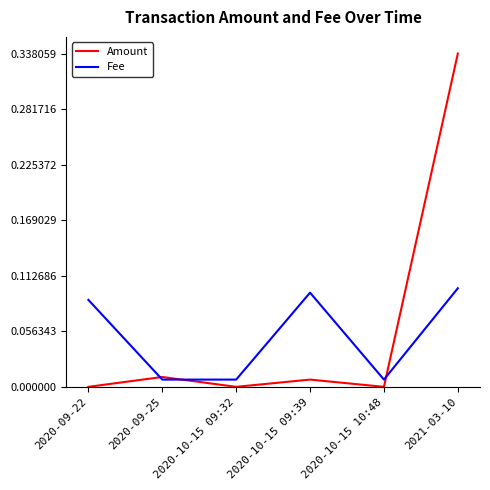

The Amount series shows -0.1 at 2020-10-15 09:32. True or false?

False